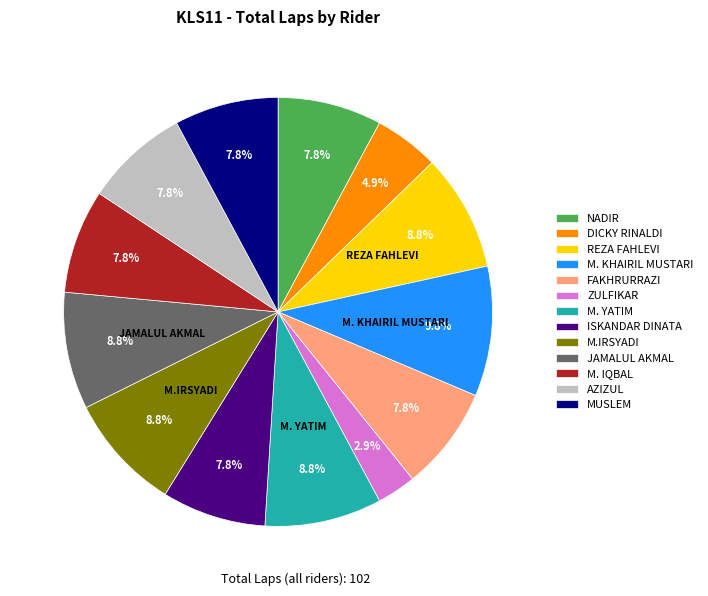

Is it true that M.IRSYADI is 3% of the pie?

False